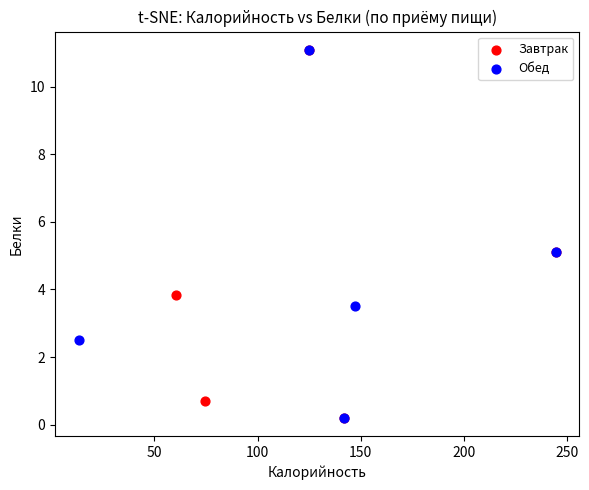

What are all the series names shown in the legend?

Завтрак, Обед